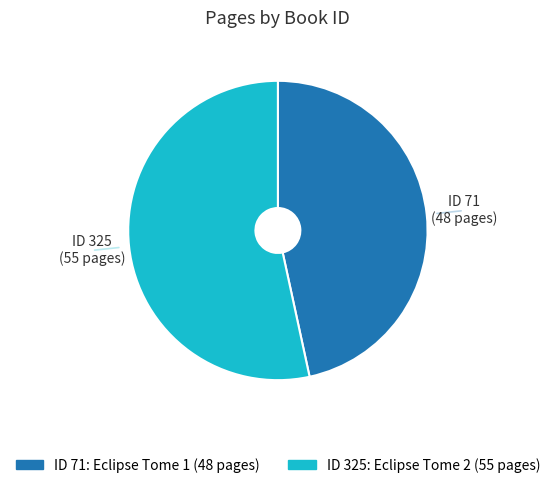

Which category accounts for the majority?

325